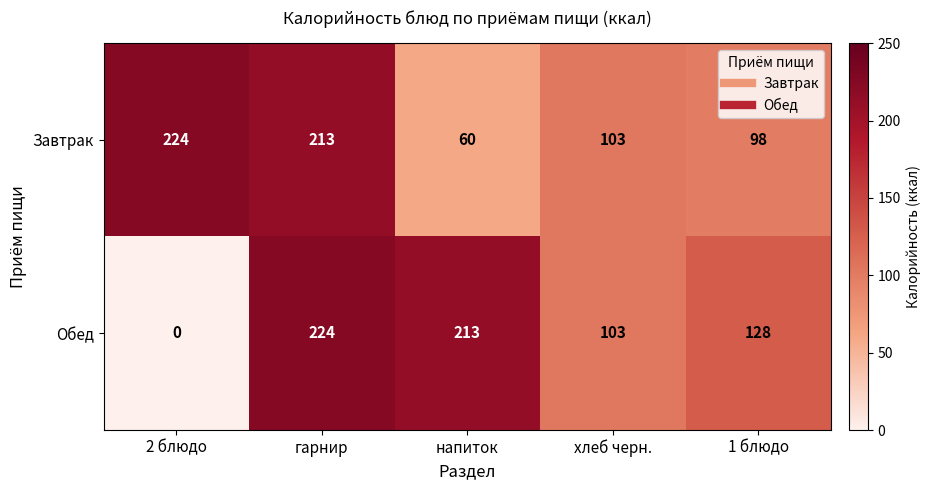

What is the difference between the Обед values at напиток and 2 блюдо?

213